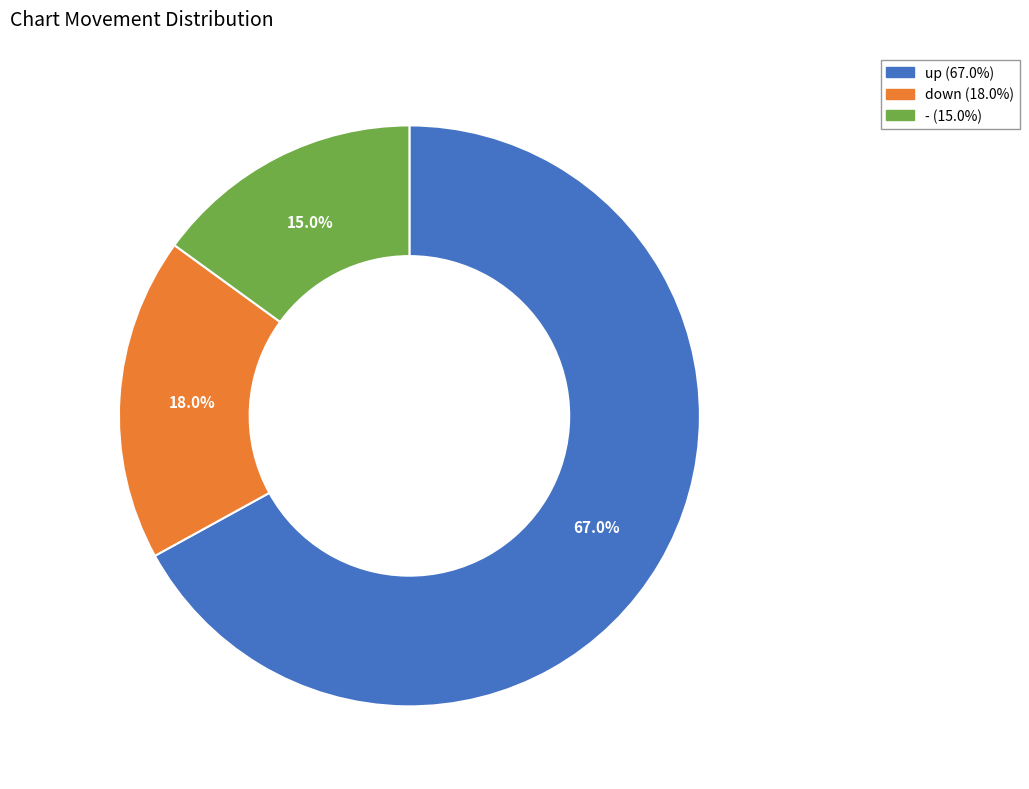

Between - and down, which is larger?

down